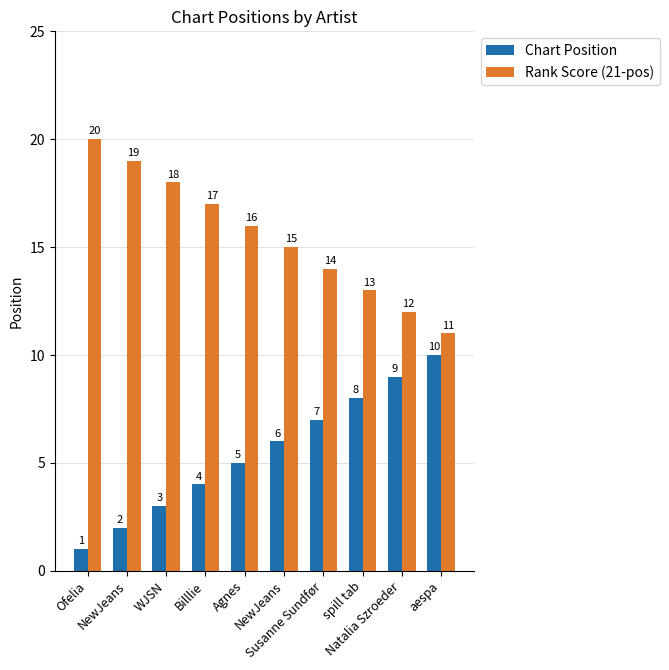

Count the number of data series in this chart.

2